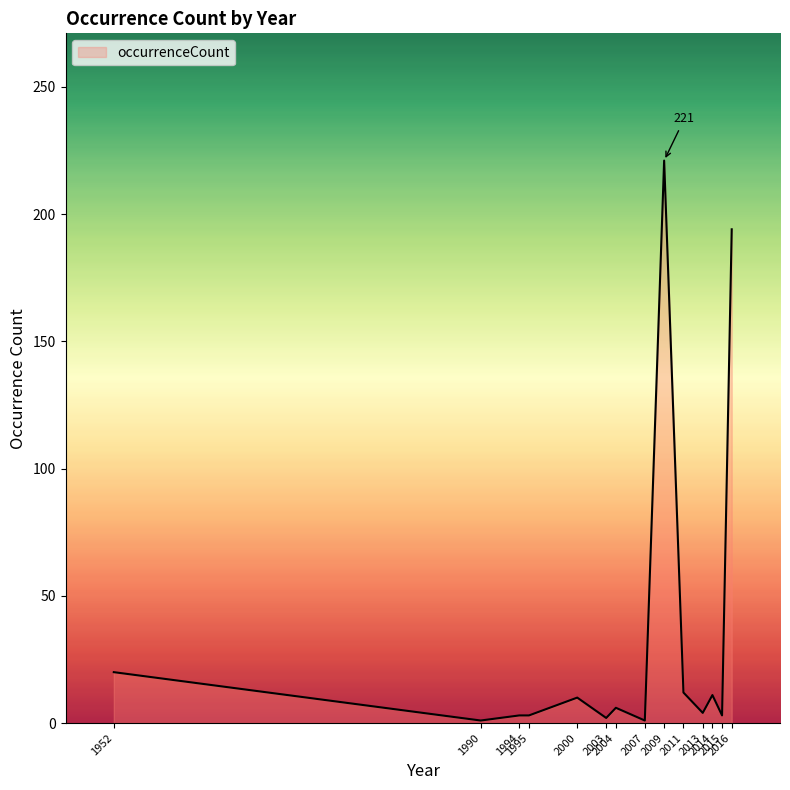

What is the maximum value shown in the chart?

221